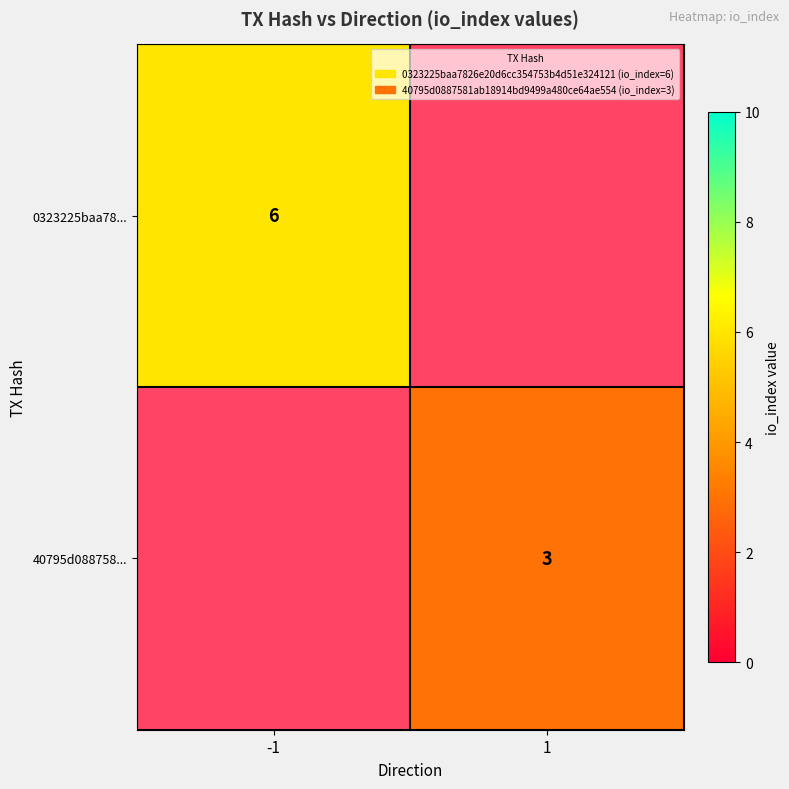

The 40795d088758... series shows 2 at 1. True or false?

False